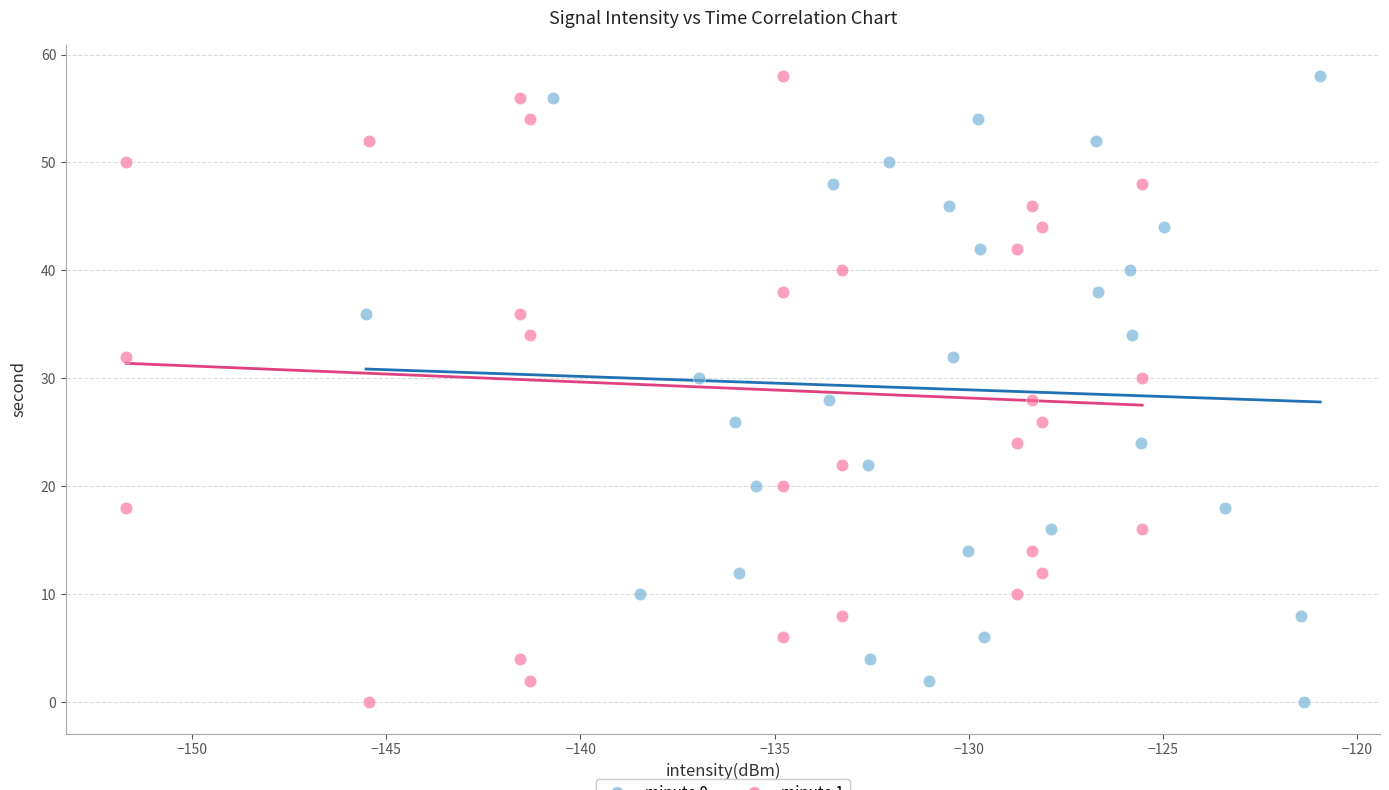

What are all the series names shown in the legend?

minute 0, minute 1